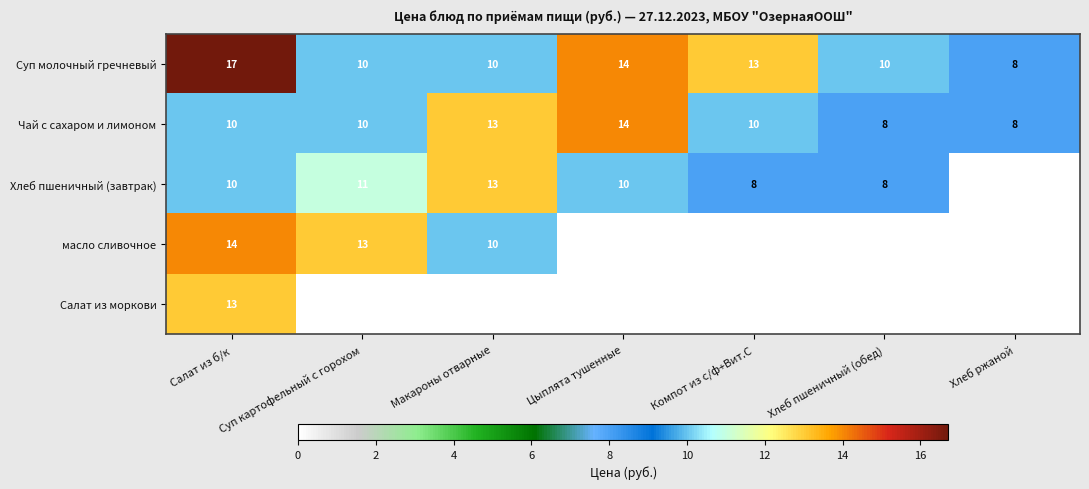

What is the difference between the Хлеб пшеничный (завтрак) values at Макароны отварные and Салат из б/к?

3